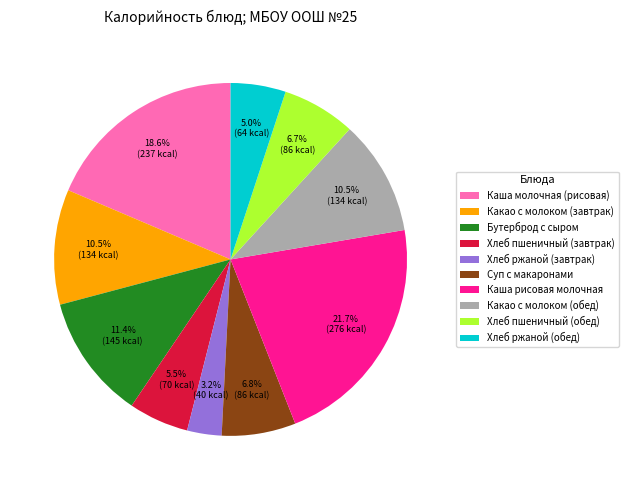

Which has a higher value, Какао с молоком (завтрак) or Бутерброд с сыром?

Бутерброд с сыром